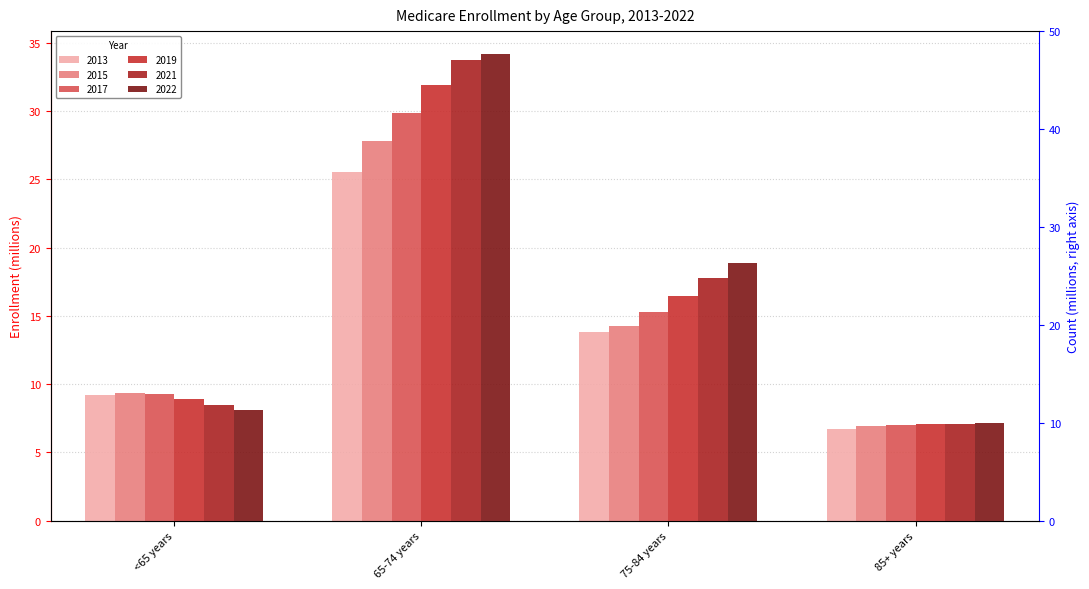

Does the chart contain stacked bars?

No